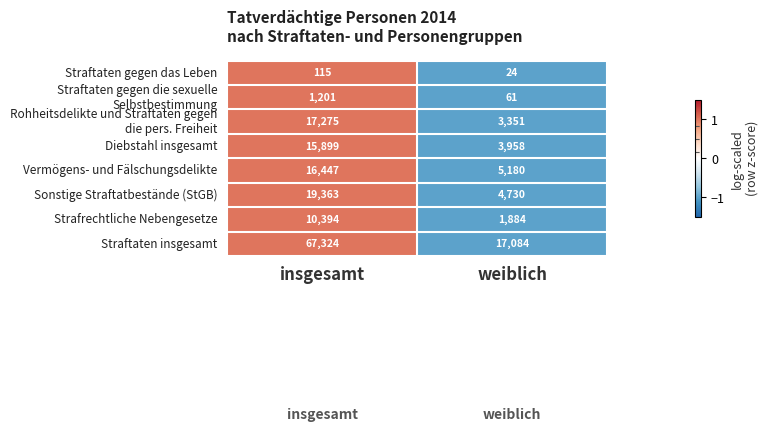

What is the sum of all Straftaten gegen das Leben values?

139